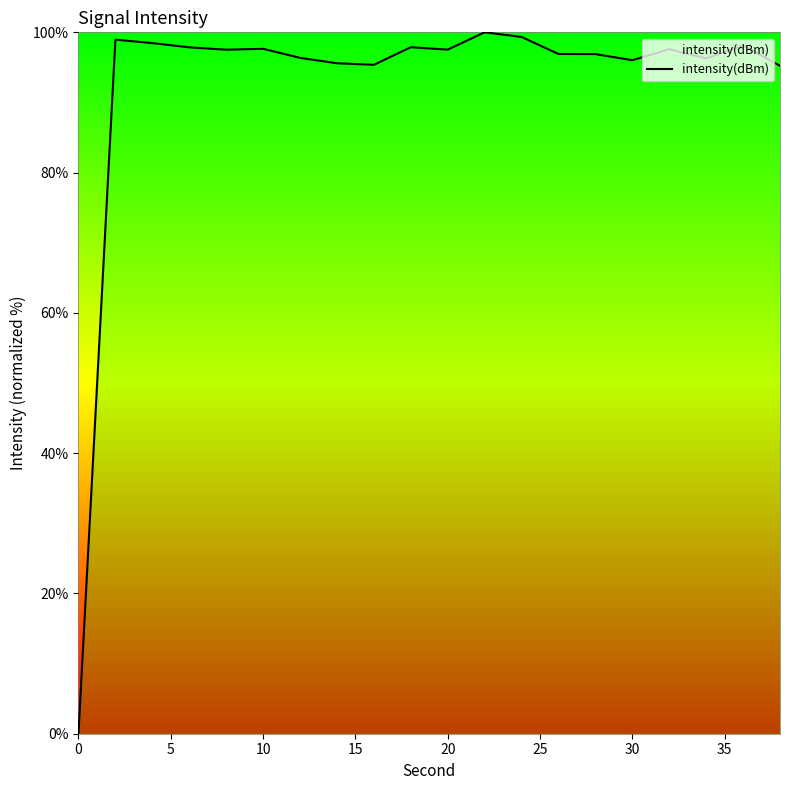

What is the sum of all values?

1849.6